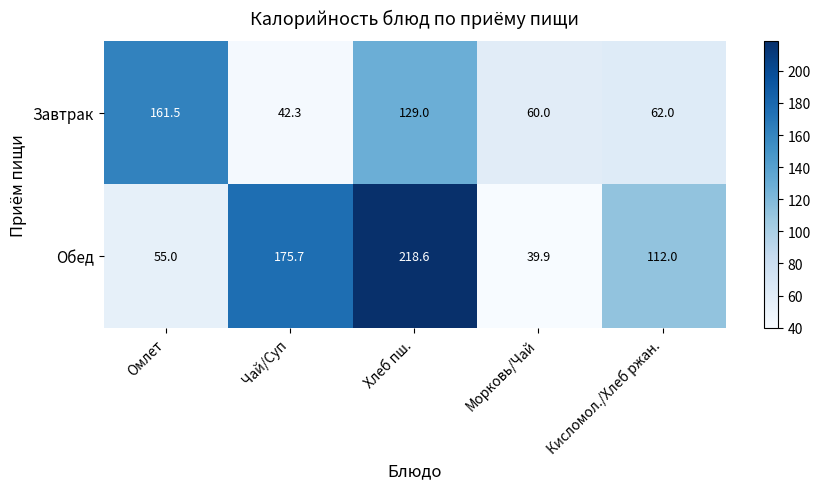

What is the sum of all Обед values?

601.2